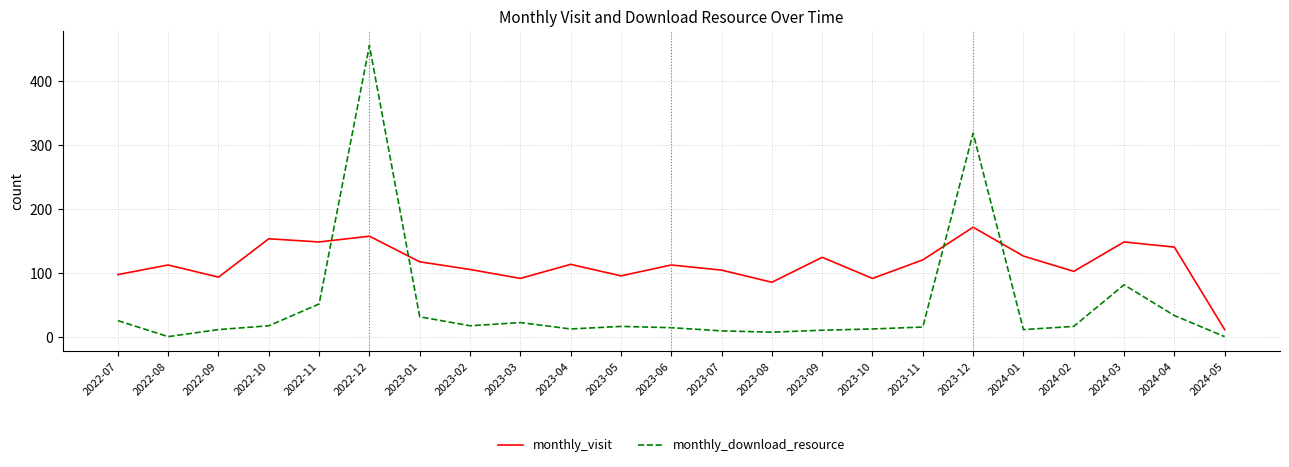

The value of monthly_visit at 2022-12 is 158. True or false?

True